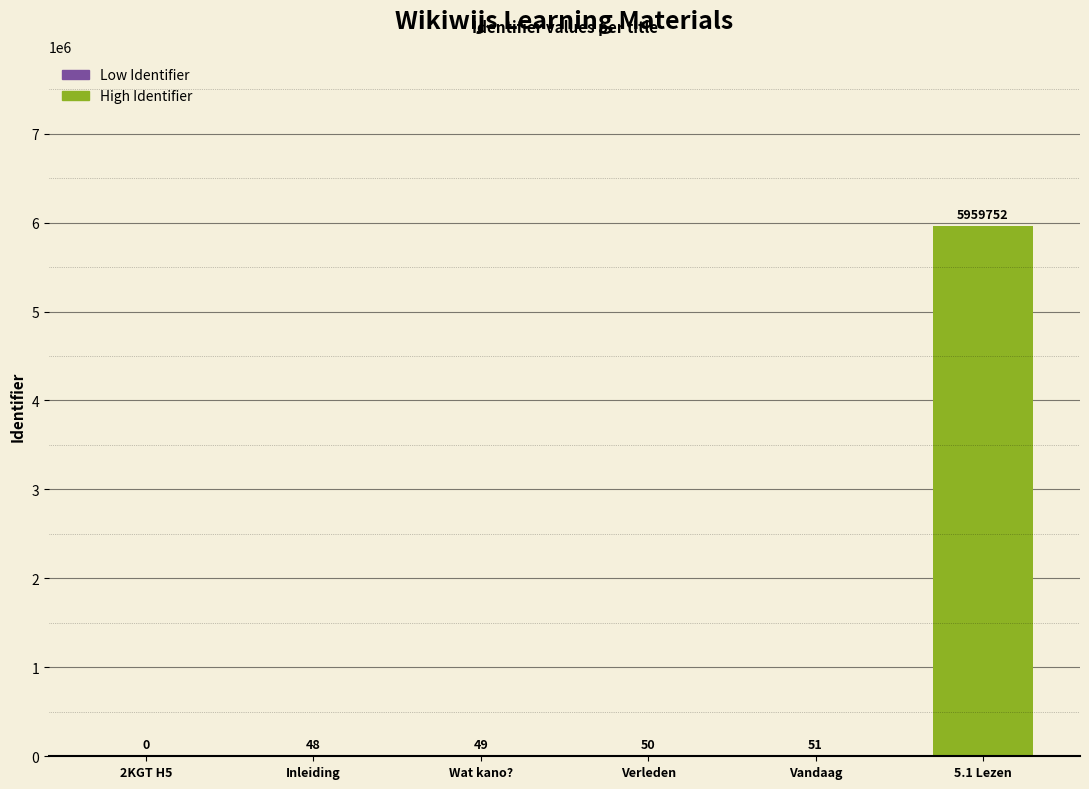

Which category has the highest value across all series?

5.1 Lezen